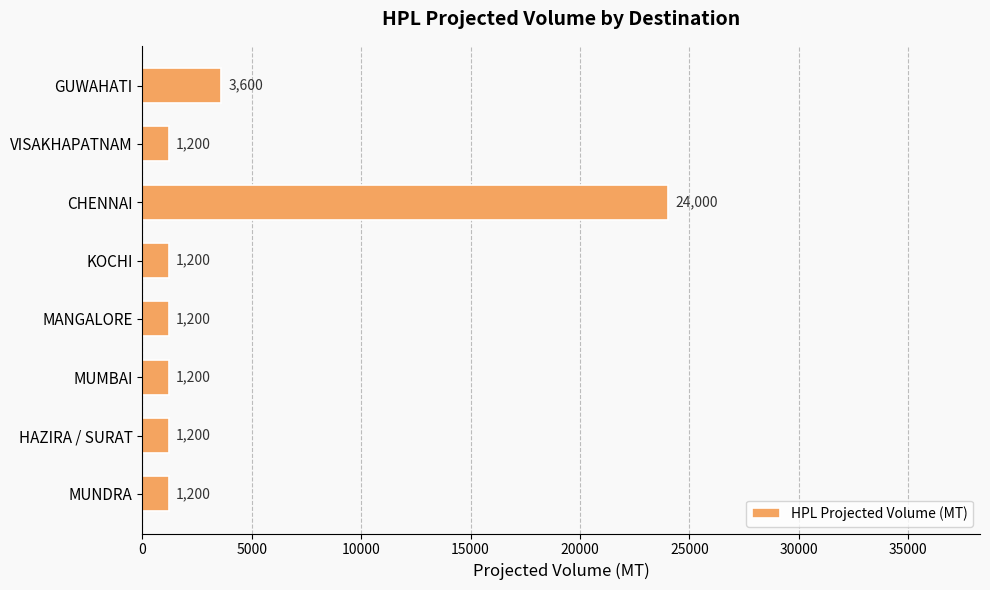

What is the maximum value shown in the chart?

24000